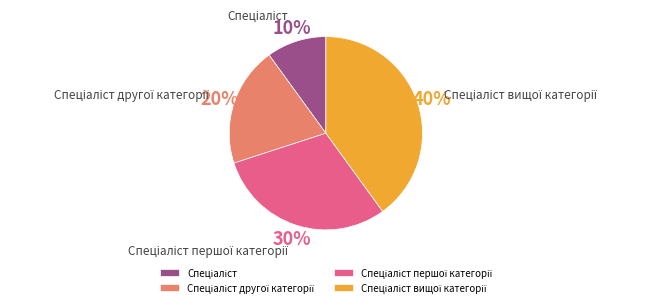

To the nearest percent, what is the average slice percentage?

25%